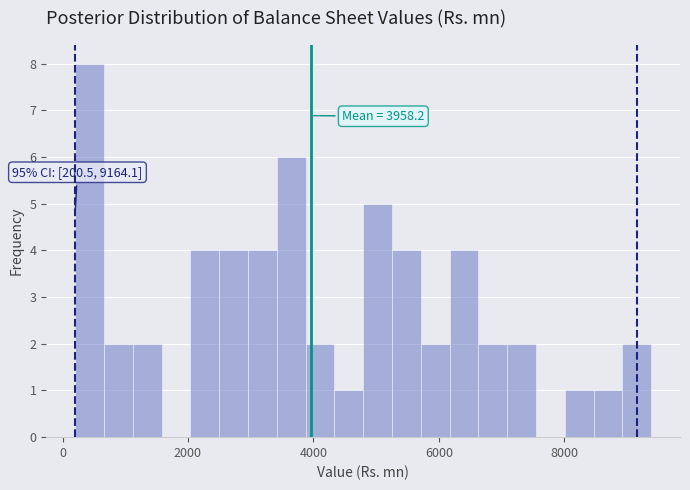

Around what value on the x-axis is the tallest bar? Give the approximate position of its centre, as read against the axis.

400